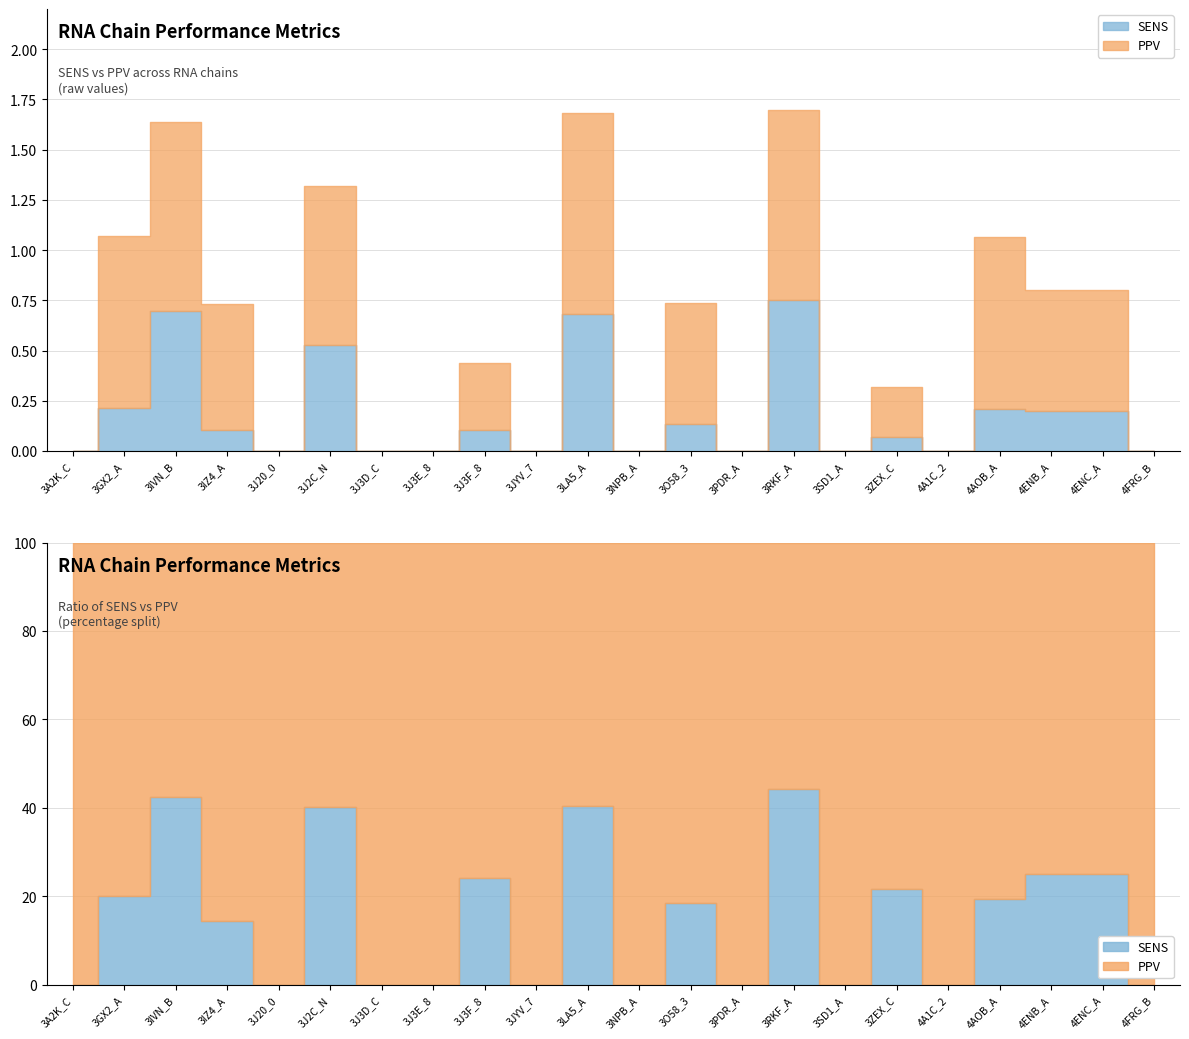

Rank the categories by SENS value from highest to lowest.

3RKF_A, 3IVN_B, 3LA5_A, 3J2C_N, 3GX2_A, 4AOB_A, 4ENB_A, 4ENC_A, 3O58_3, 3IZ4_A, 3J3F_8, 3ZEX_C, 3A2K_C, 3J20_0, 3J3D_C, 3J3E_8, 3JYV_7, 3NPB_A, 3PDR_A, 3SD1_A, 4A1C_2, 4FRG_B